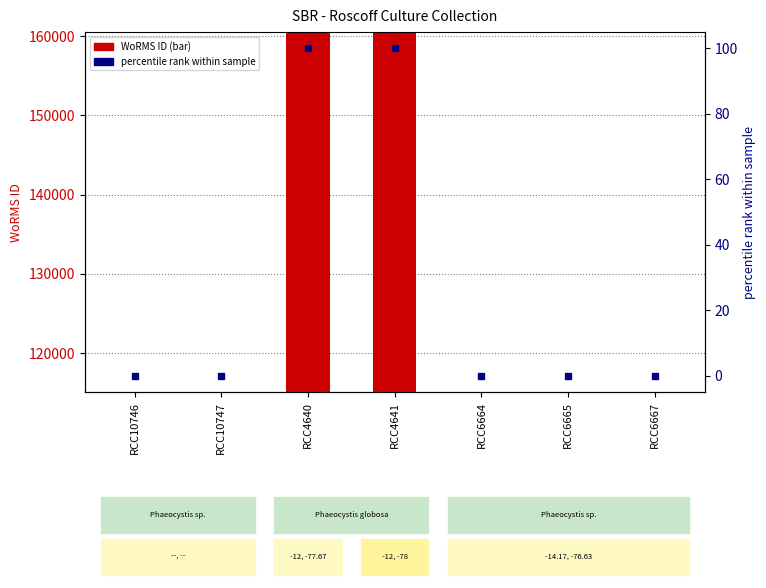

List the series in order of their overall mean, highest first.

WoRMS ID, percentile rank within sample